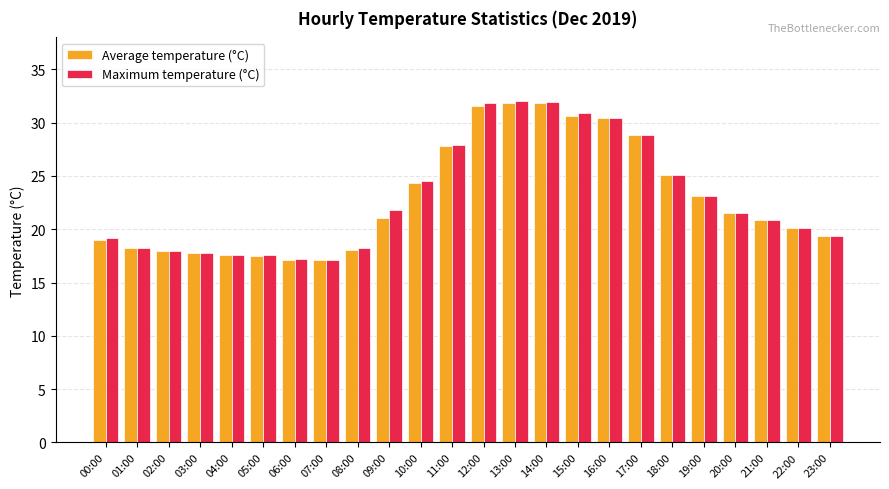

Read the Maximum temperature (°C) value at 23:00.

19.4